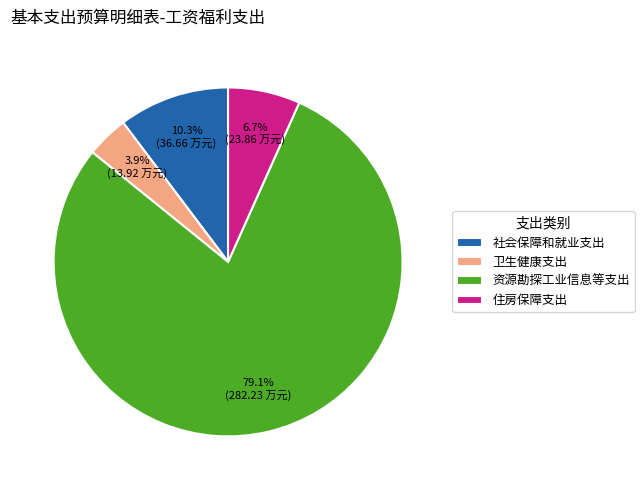

How many segments does this pie chart have?

4